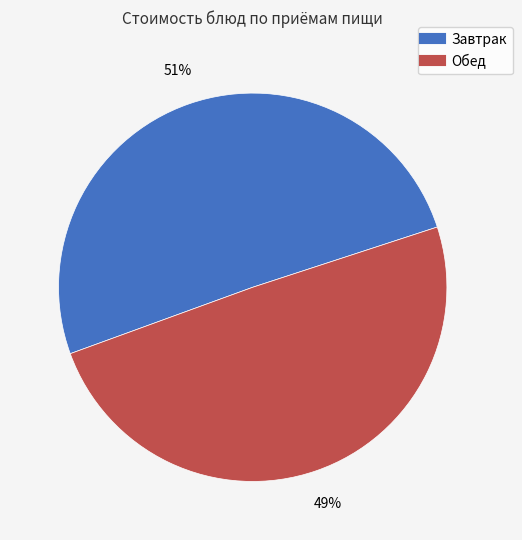

To the nearest percent, what is the average slice percentage?

50%